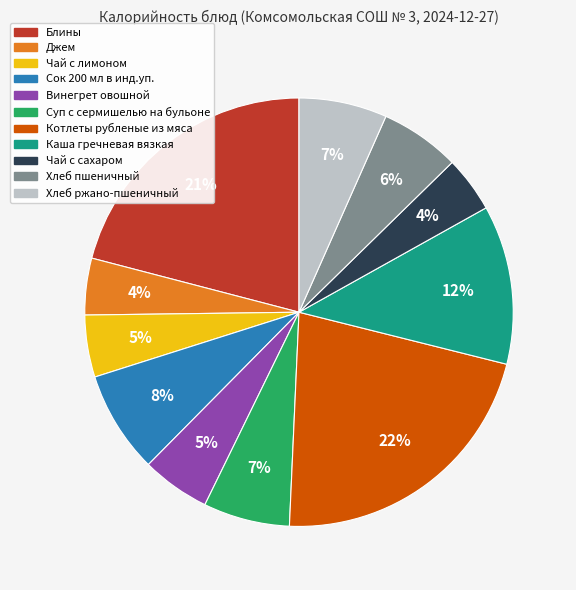

The Блины slice represents 26% of the pie. True or false?

False